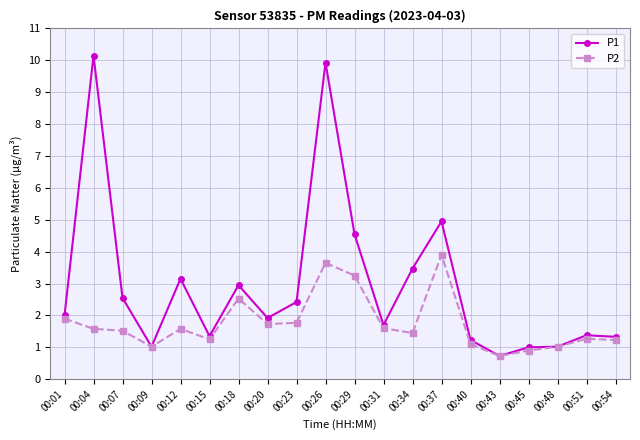

What is the sum of the P2 values at 00:20 and 00:40?

2.8